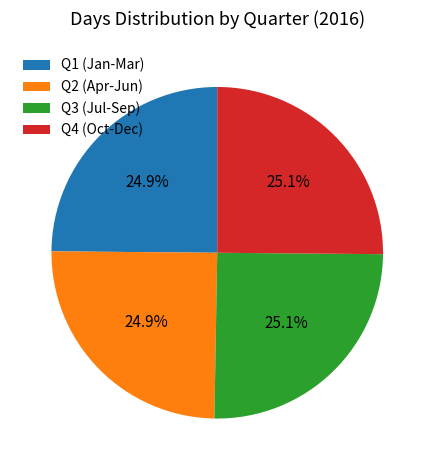

What percentage do Q3 (Jul-Sep) and Q1 (Jan-Mar) together represent?

50.0%